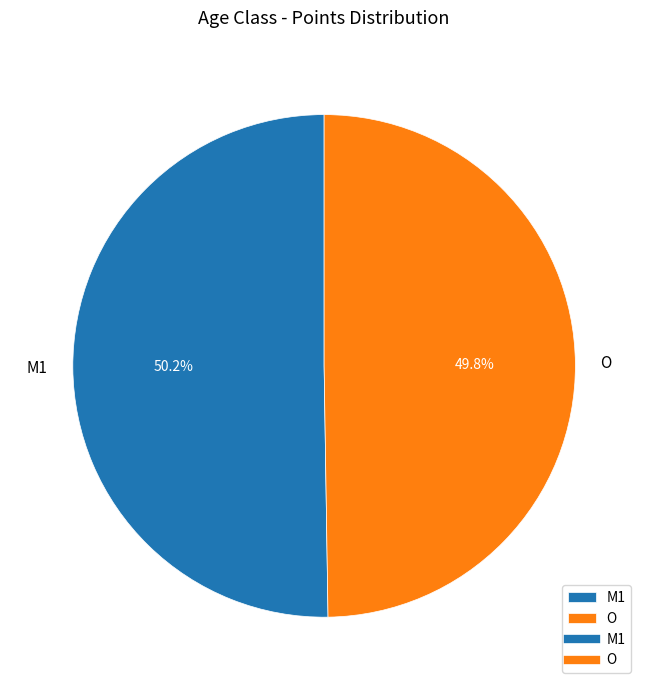

What is the ratio of the value at O to the value at M1?

1.0